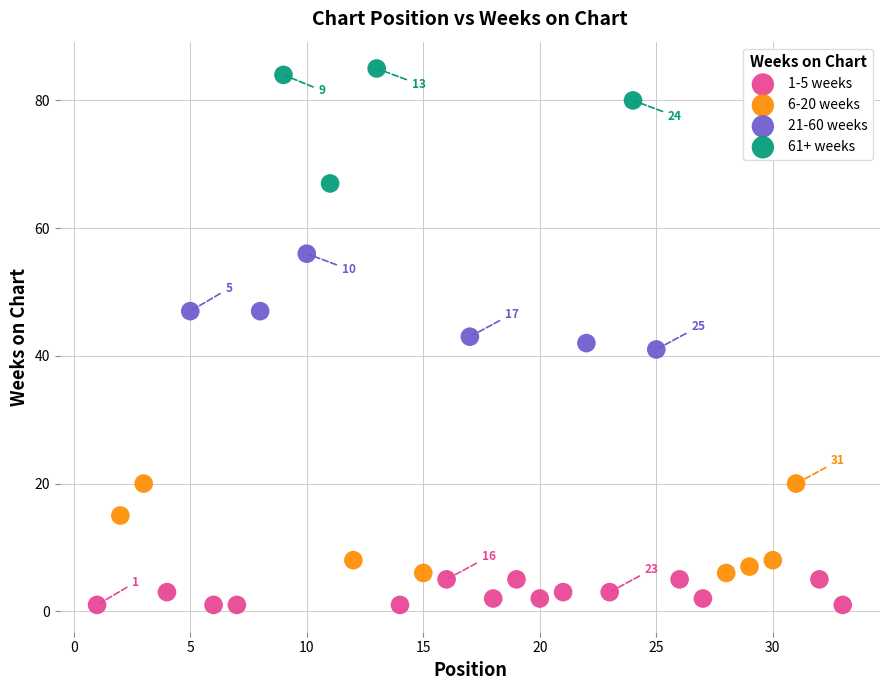

Which series reaches the maximum Y coordinate?

61+ weeks